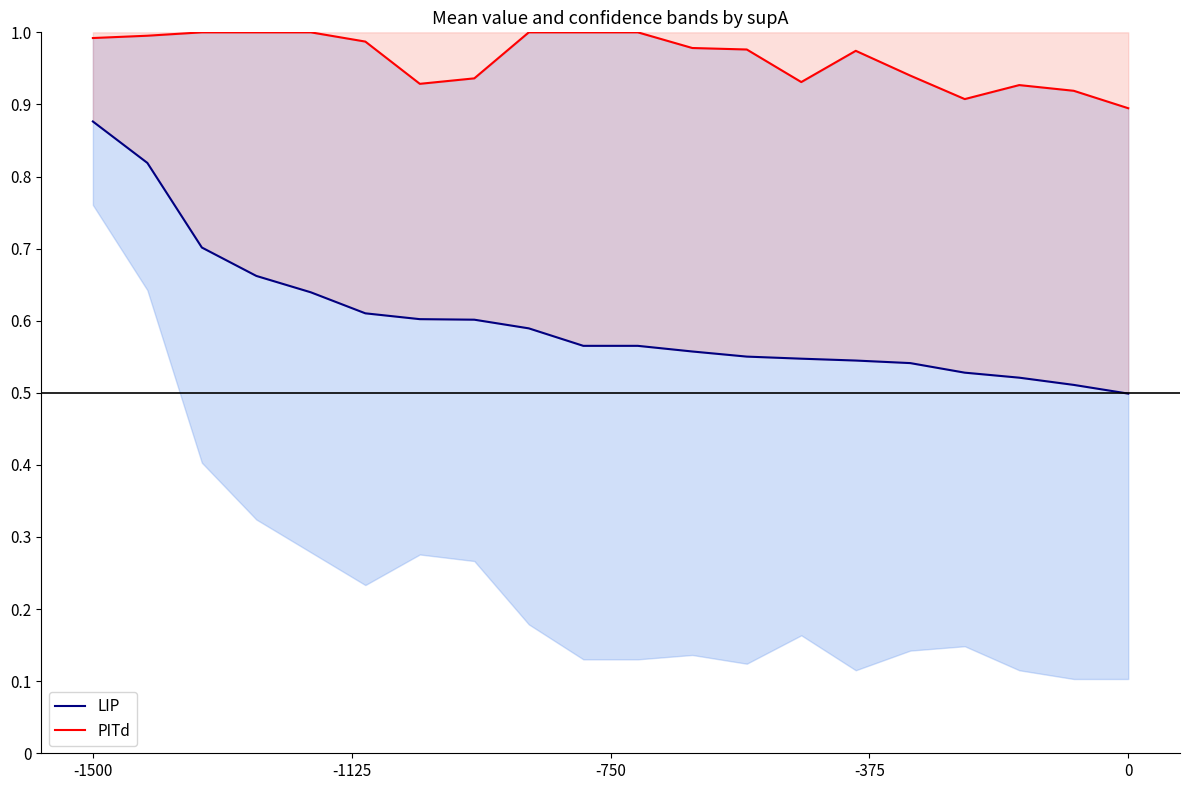

Is the value of PITd at 17 greater than the value of LIP at -1500?

Yes